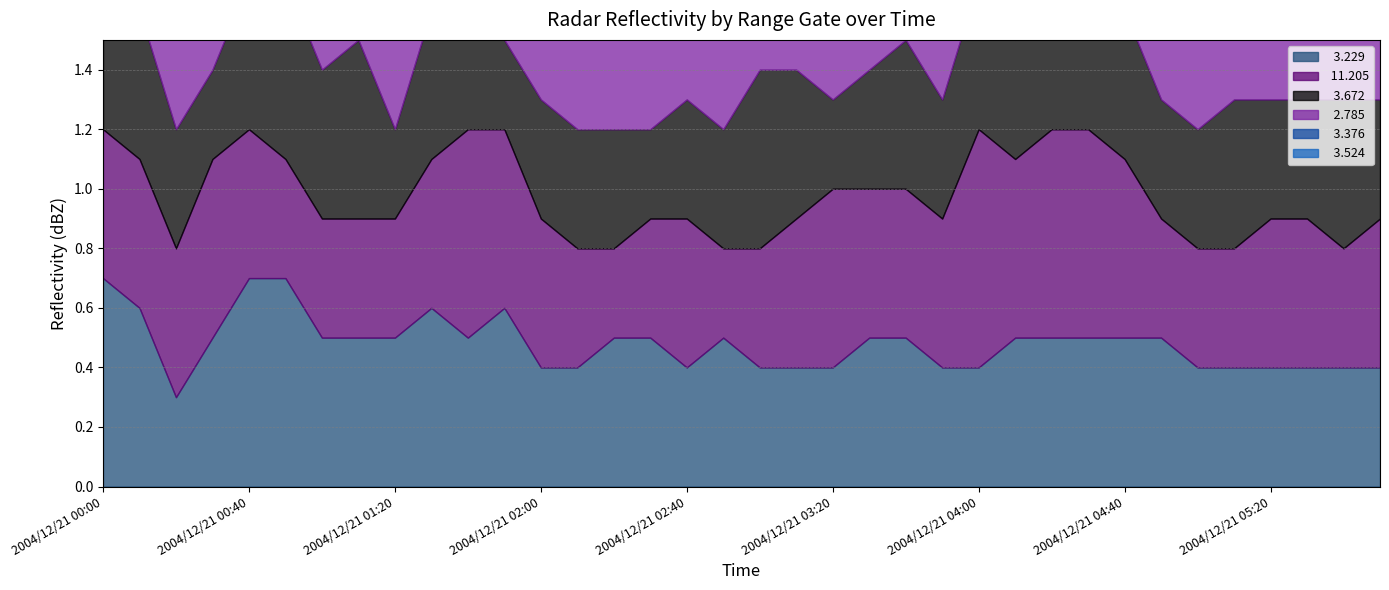

At which category does  11.205 reach its first local valley?

2004/12/21 02:20